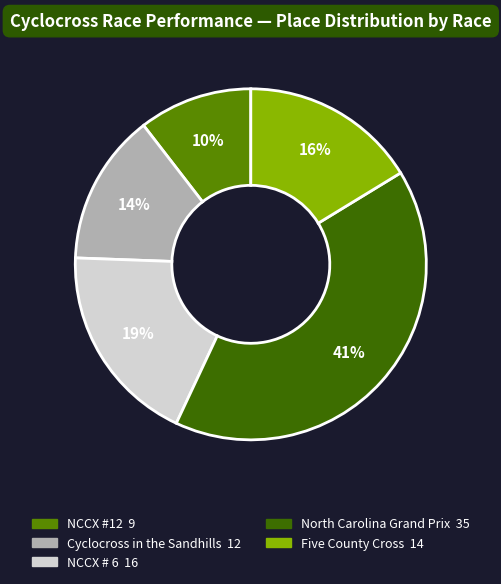

To the nearest percent, what is the combined percentage of North Carolina Grand Prix and Cyclocross in the Sandhills?

55%